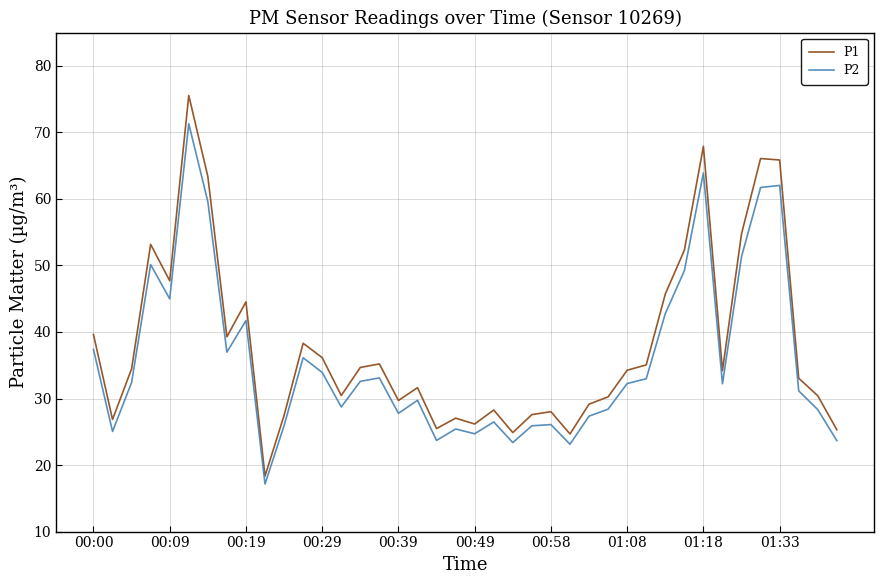

Rank the series by their maximum value, from highest to lowest.

P1, P2